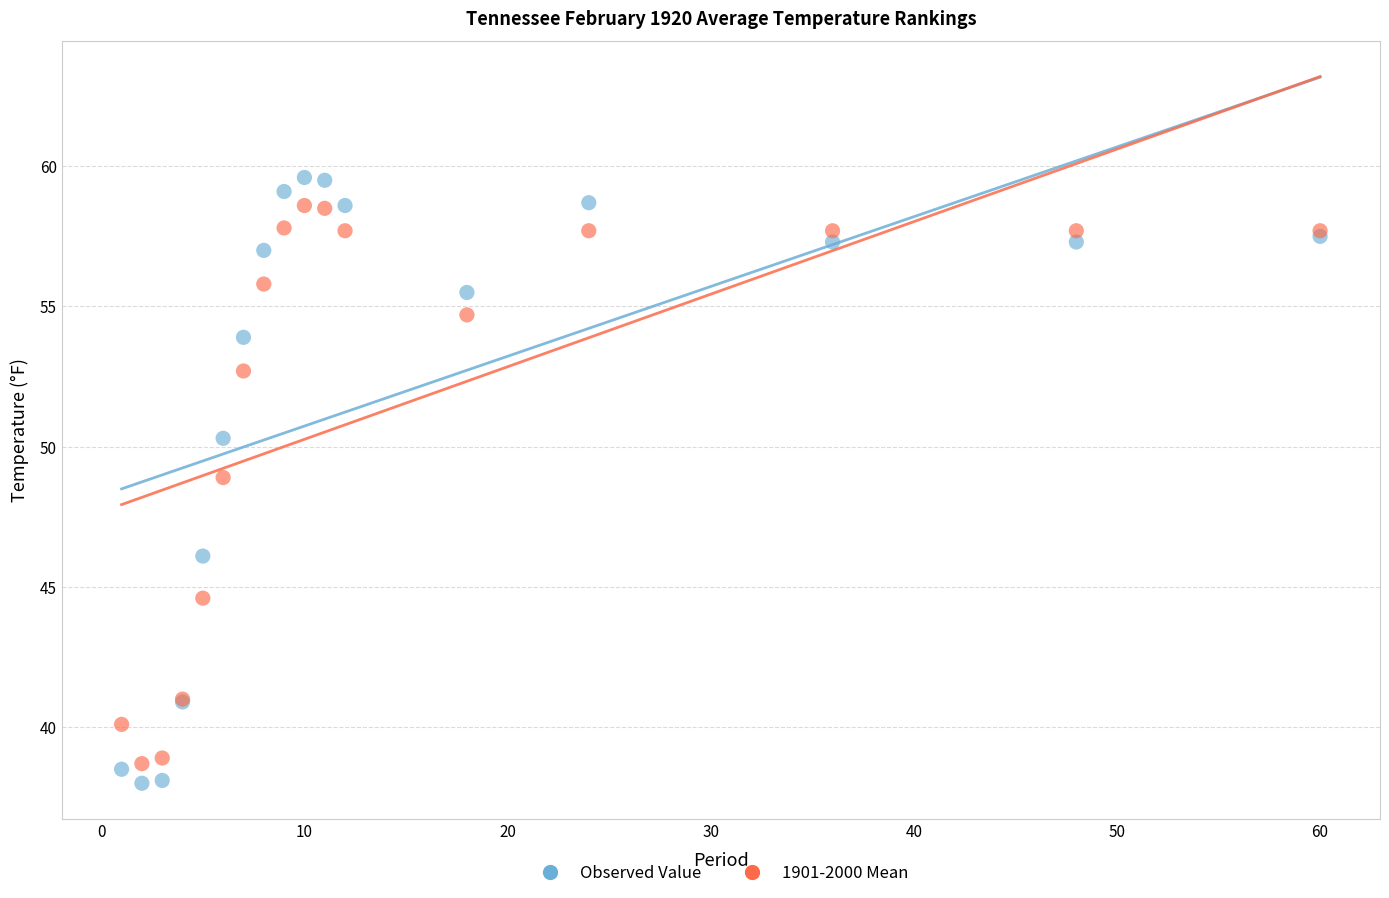

Which series has the largest Y range (max minus min)?

Observed Value